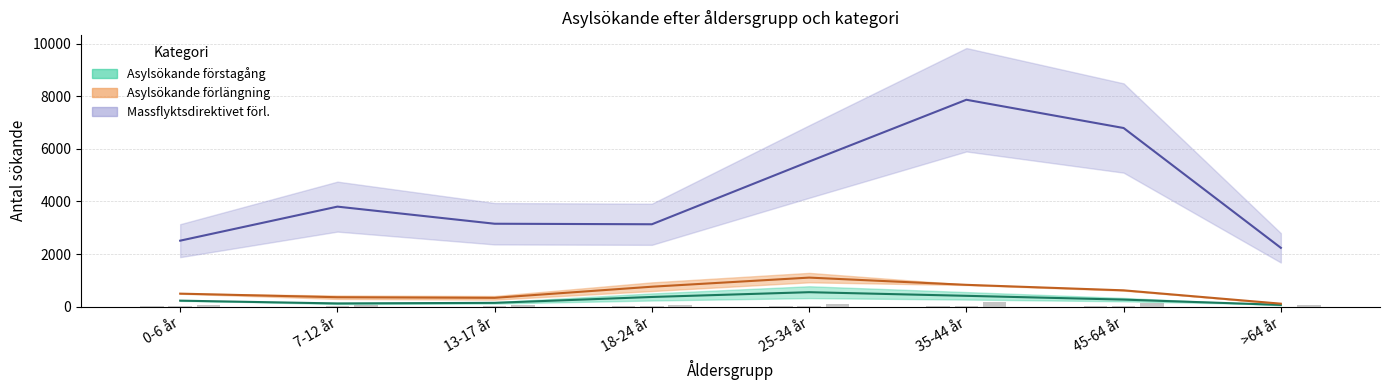

True or false: Massflyktsdirektivet förlängning Totalt has a value of 1305.8 at 18-24 år.

False